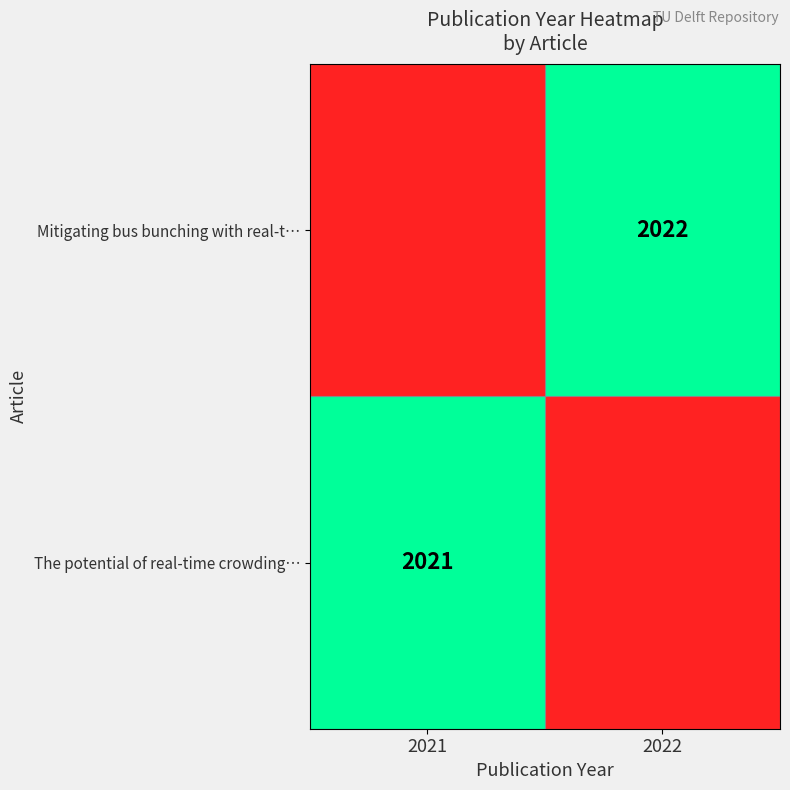

Is it true that Mitigating bus bunching with real-t… equals 2022 at 2022?

True